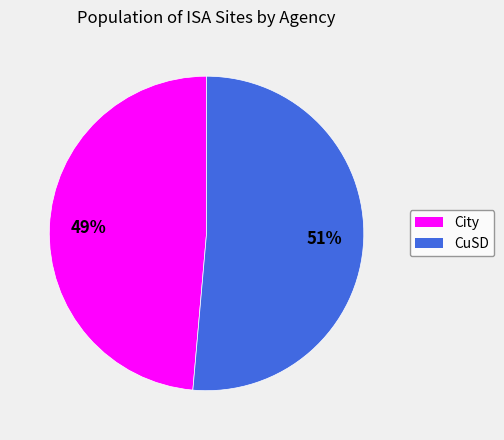

Between City and CuSD, which is larger?

CuSD